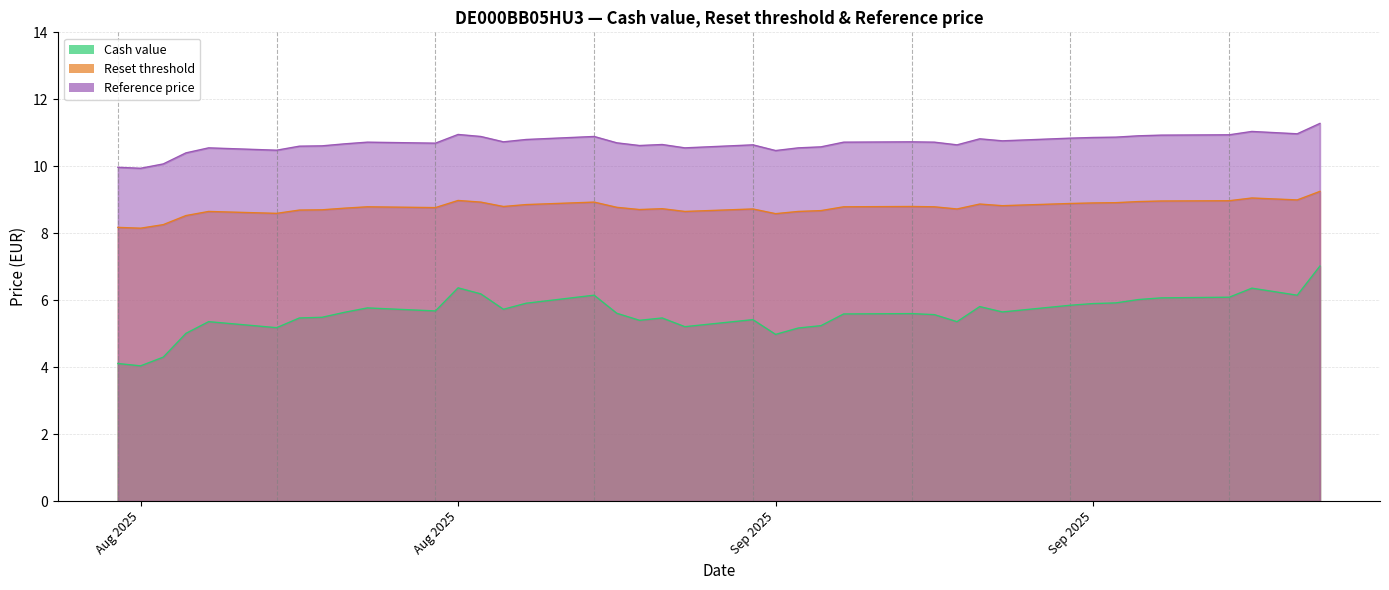

The value of Reset threshold at 2025-09-12 is 8.8. True or false?

True